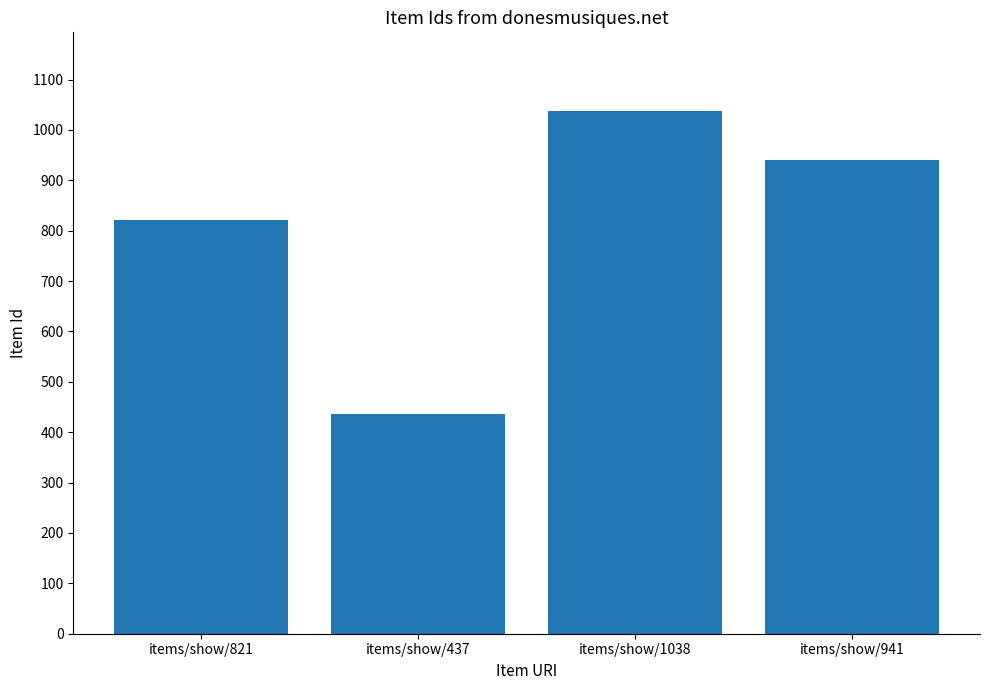

Reading right to left, what are all the values shown in this chart?

941	1038	437	821